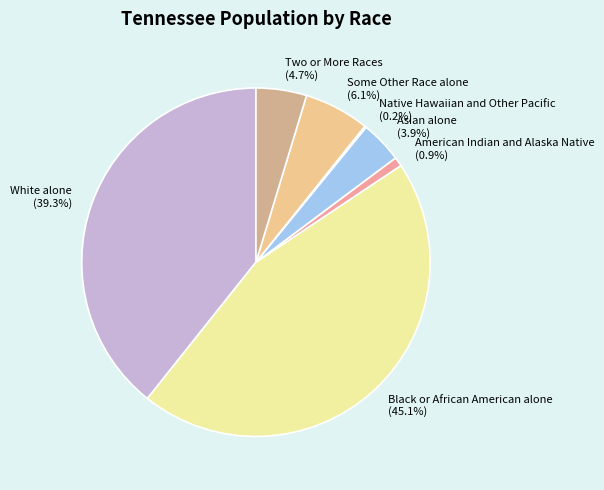

The White alone slice represents 46% of the pie. True or false?

False